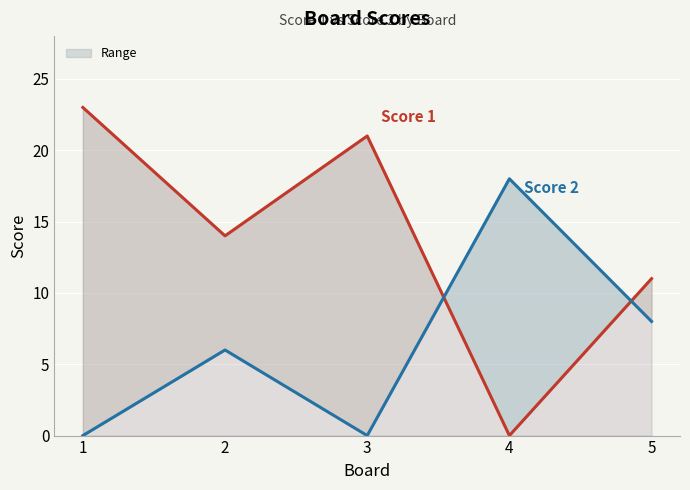

True or false: Score 1 has a value of 5 at 2.

False